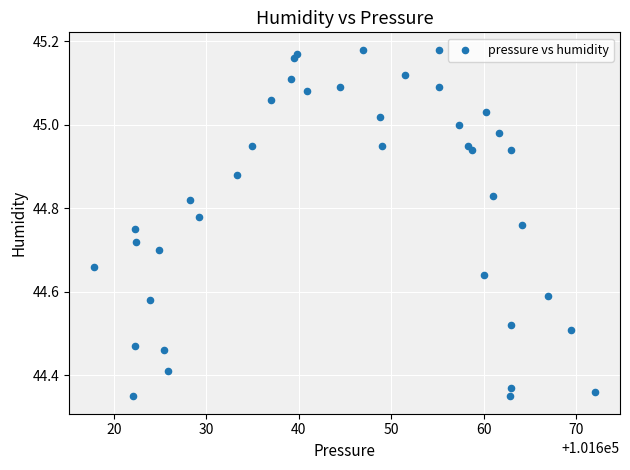

What is the range of Y values (max minus min)?

0.8